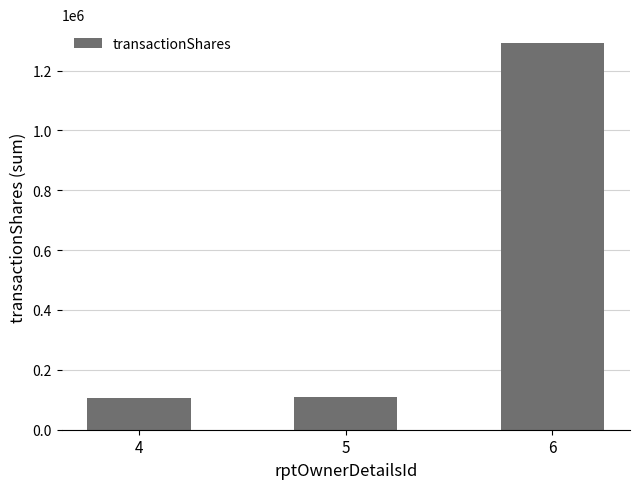

What is the approximate value at 5, to the nearest 100?

110800